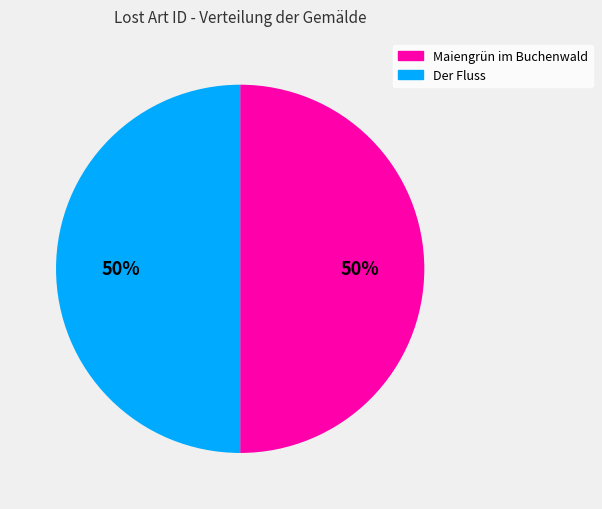

Is the sum of Der Fluss and Maiengrün im Buchenwald greater than half?

Yes